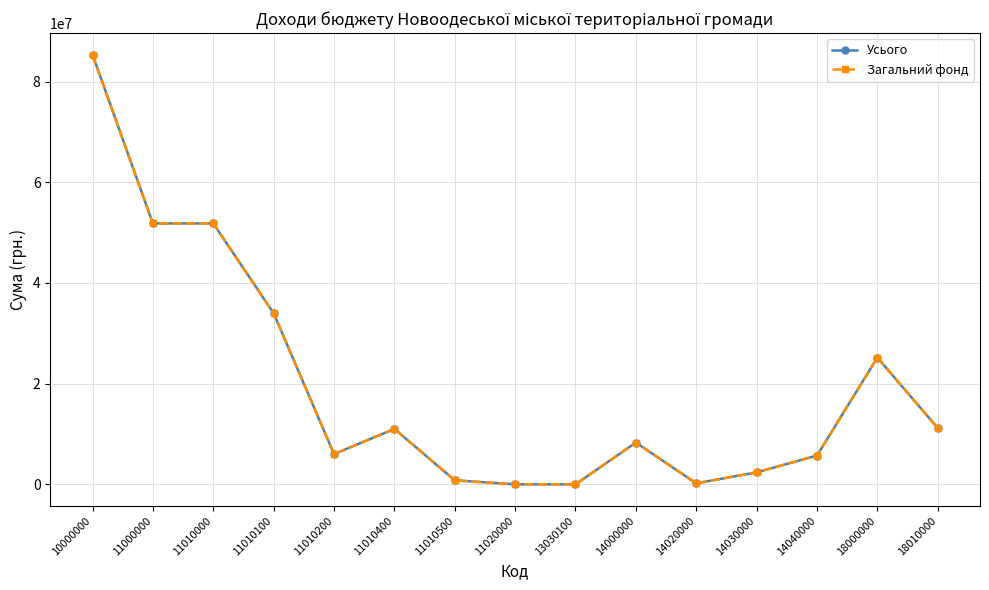

Which series has the largest range (max minus min)?

Усього